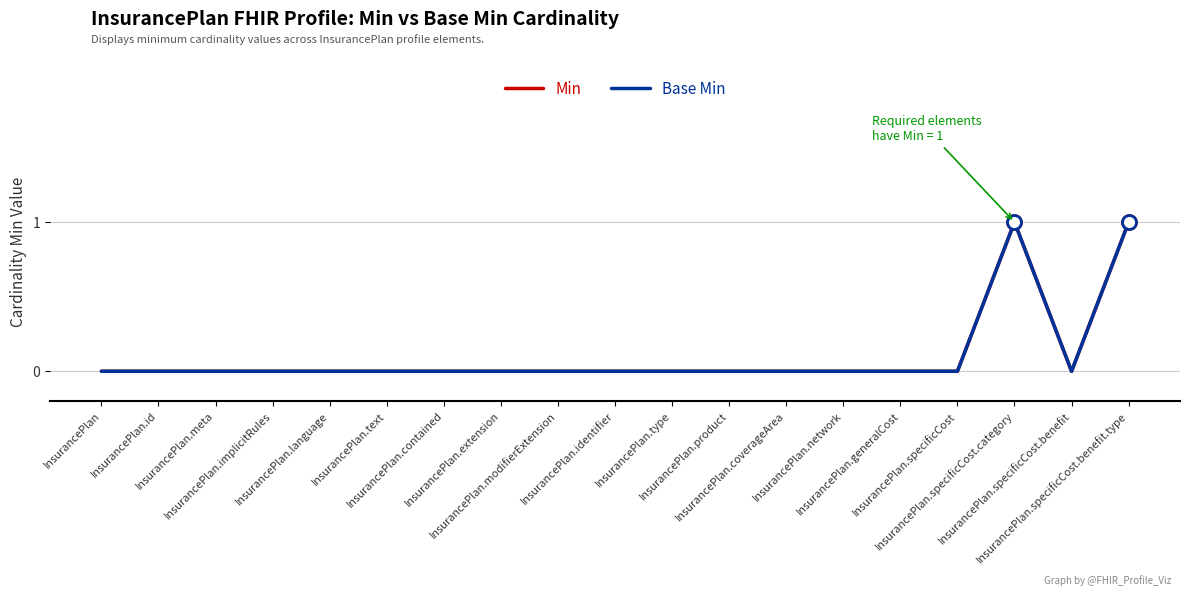

In Base Min, how many points are lower than both neighbors (excluding endpoints)?

1